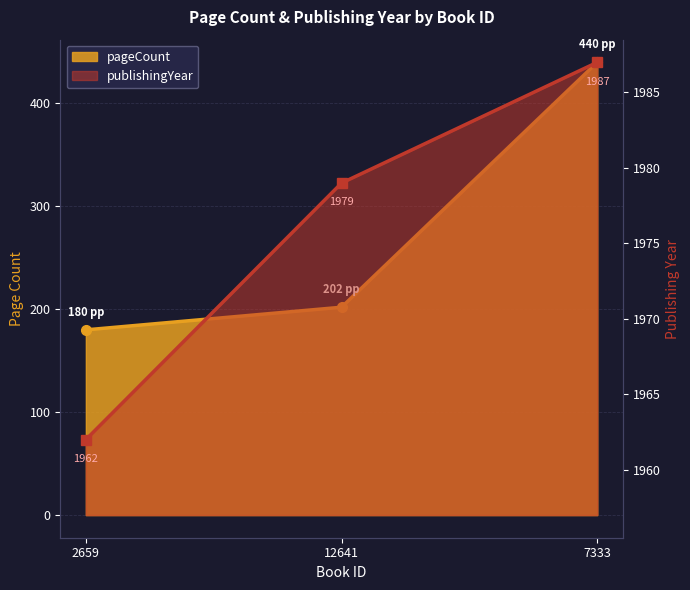

At how many categories does at least one series exceed 656?

3